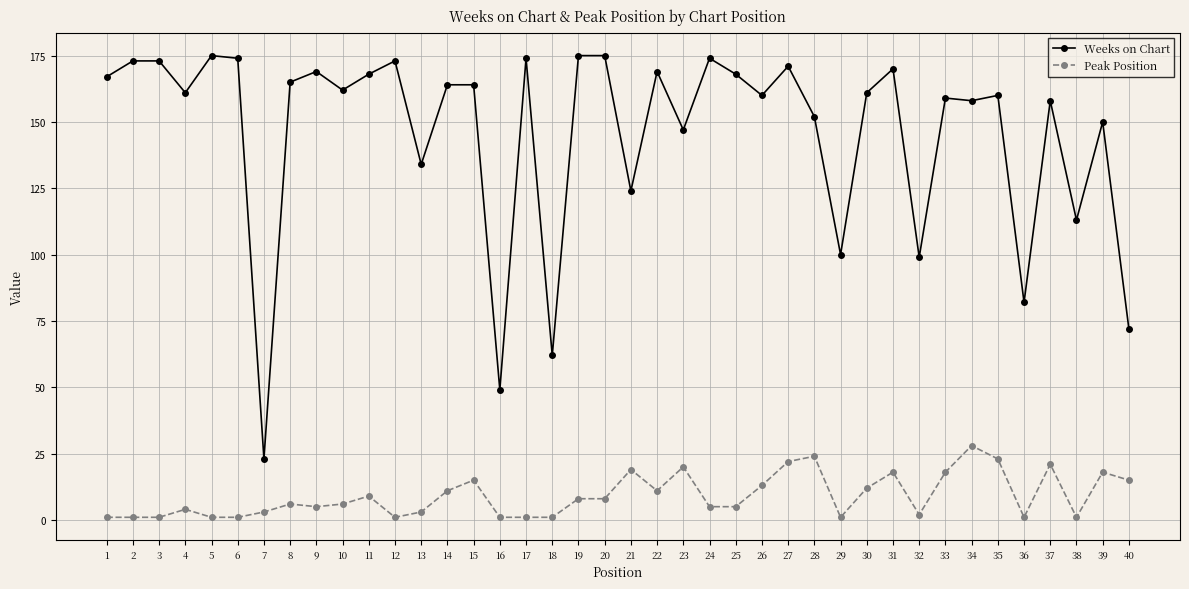

Is the value of Weeks on Chart at 4 greater than the value of Peak Position at 22?

Yes